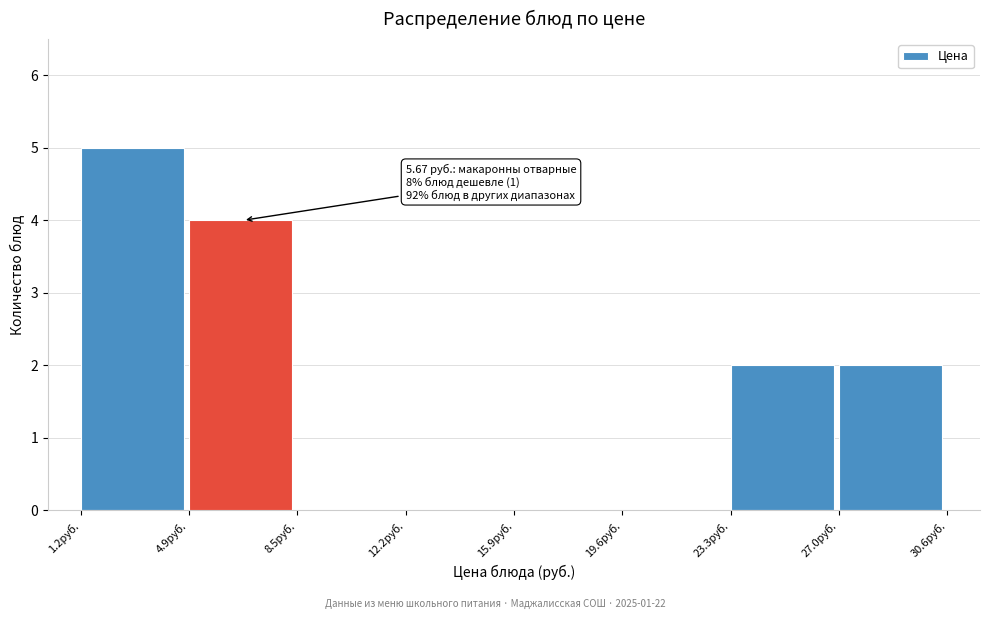

Over which range of the x-axis is the bar tallest?

1.0 to 5.0